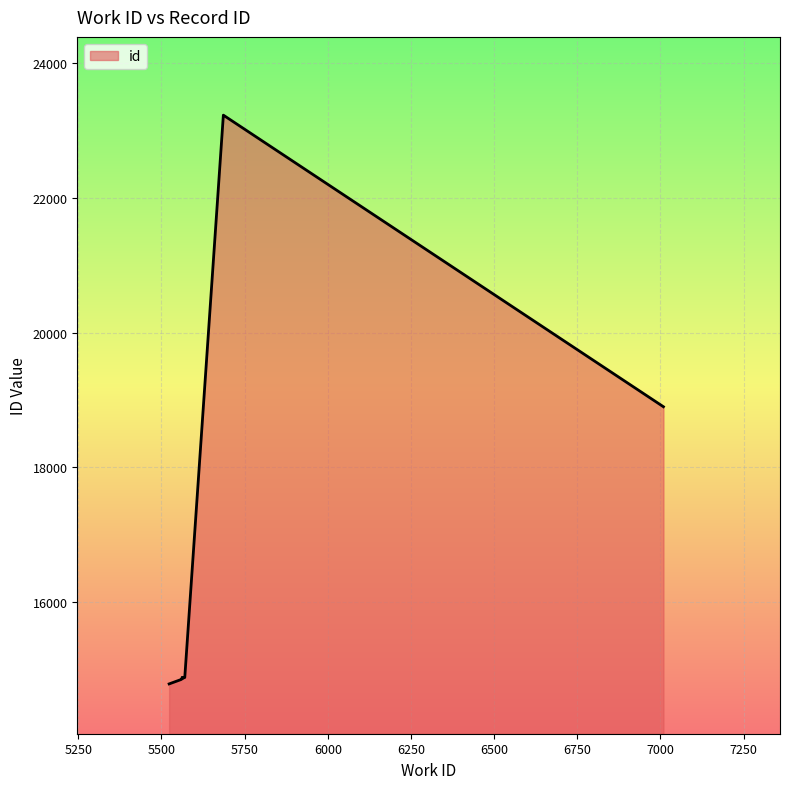

The chart shows a value of 23877 at 5561. True or false?

False